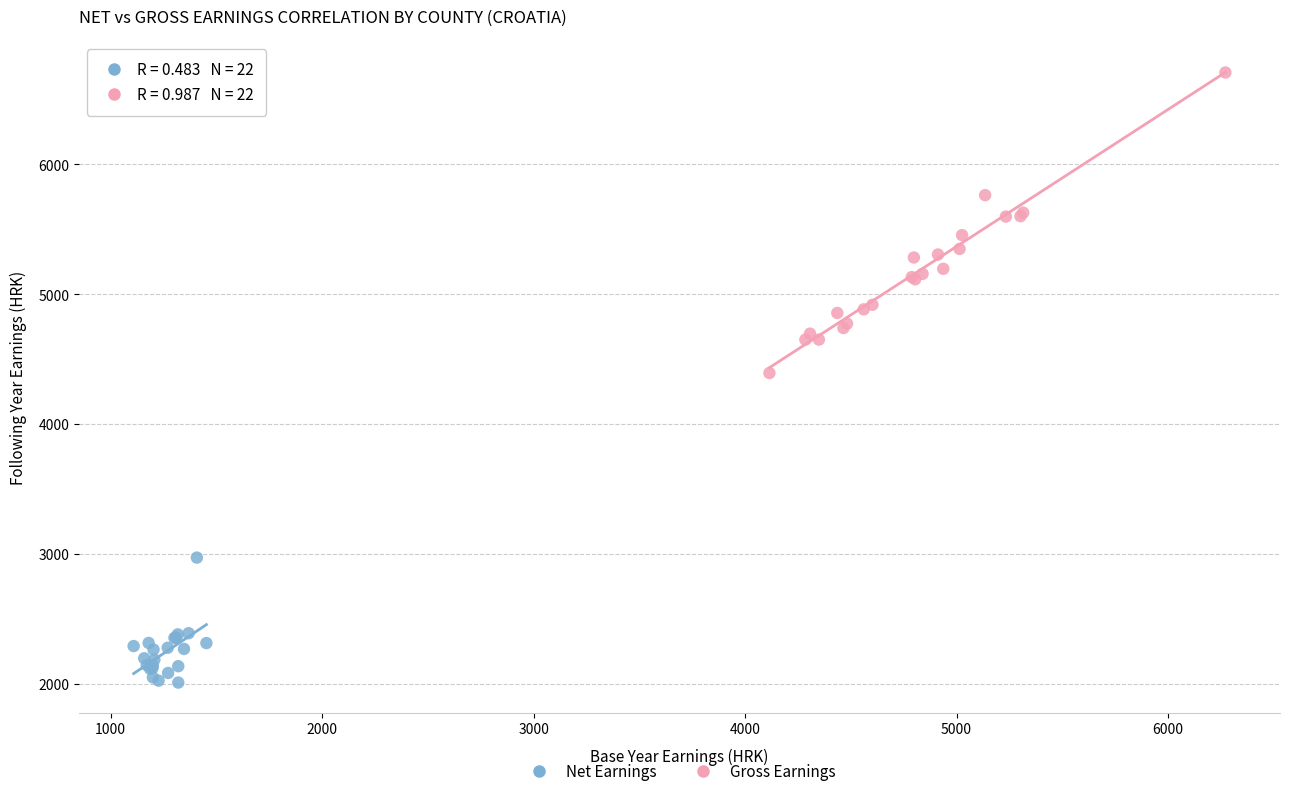

Which series contains the lowest Y value?

Net Earnings